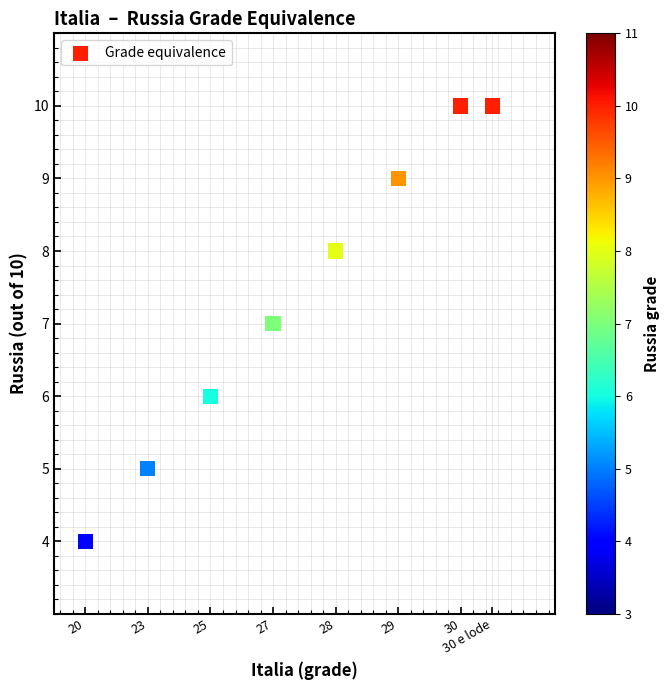

What is the range of Y values (max minus min)?

6